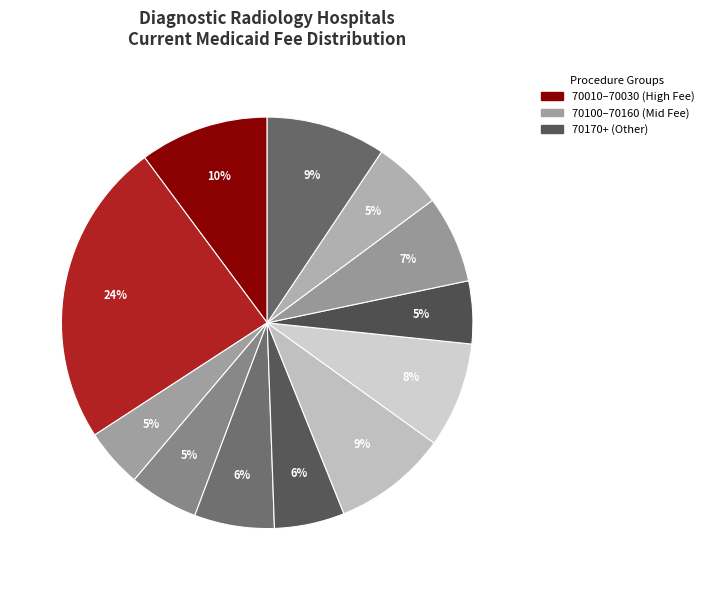

How many slices are in this pie chart?

12